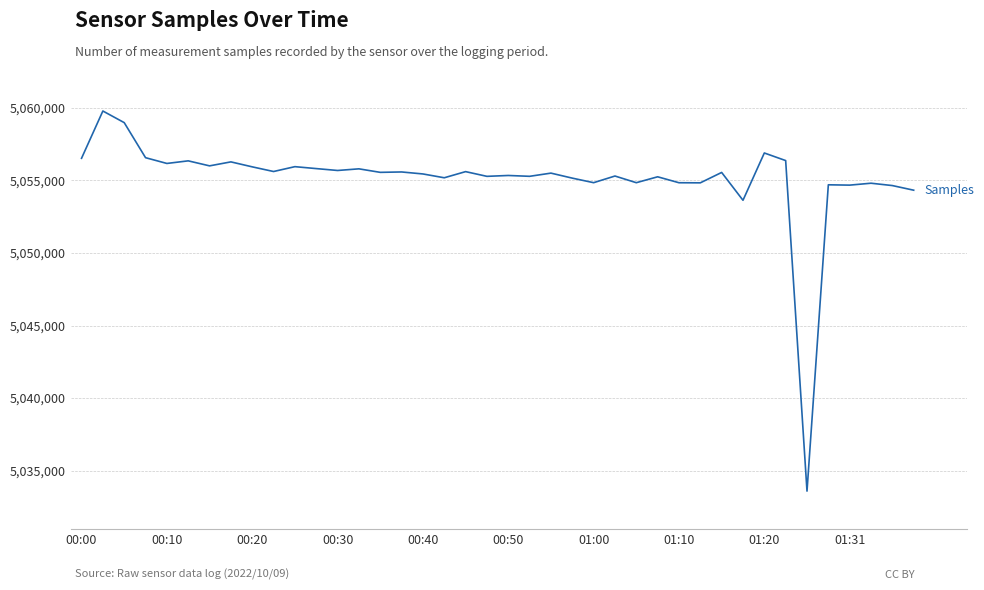

What is the smallest value displayed?

5033595